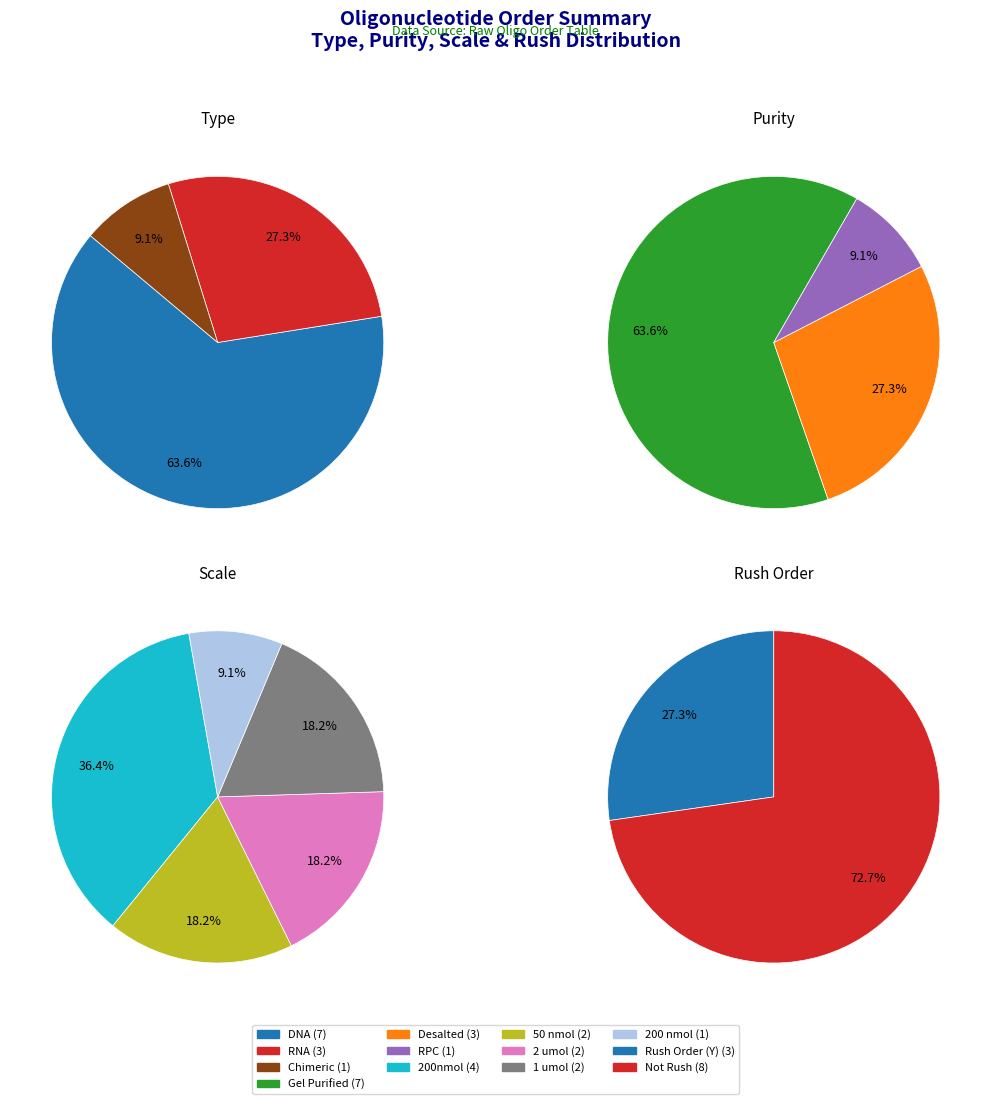

What percentage is NOT represented by RNA?

72.7%